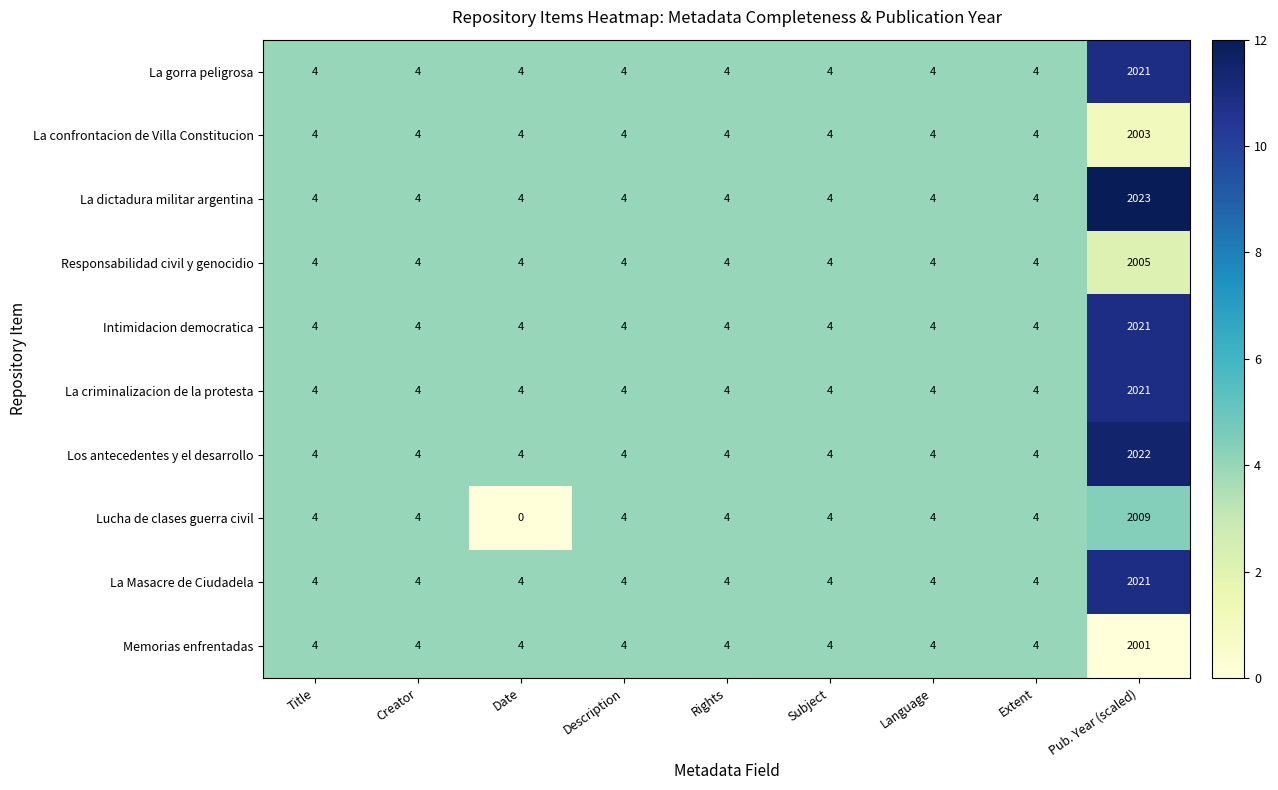

What is the highest value of the La dictadura militar argentina series?

2023